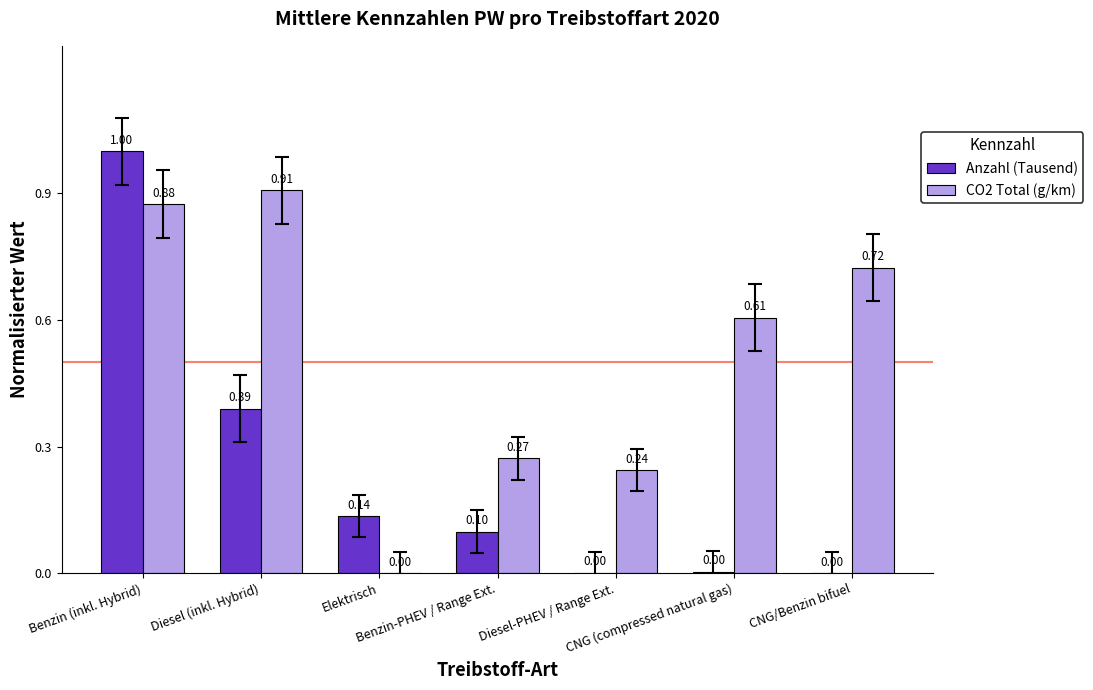

Is it true that CO2 Total (g/km) equals 0.9 at CNG (compressed natural gas)?

False